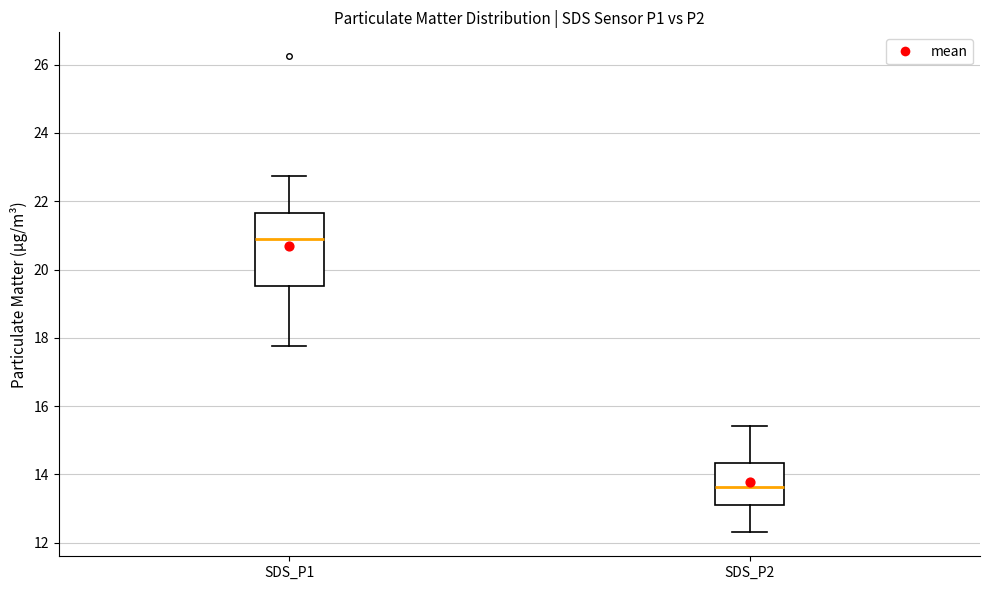

Reading left to right, read every box against the y-axis: the position of its median line, the range the box covers, and the ends of its whiskers. The values are not printed on the chart, so give them approximately, as read against the axis.

SDS_P1: median 21.0, box 19.6 to 21.6, whiskers 17.8 to 22.8
SDS_P2: median 13.6, box 13.2 to 14.4, whiskers 12.4 to 15.4